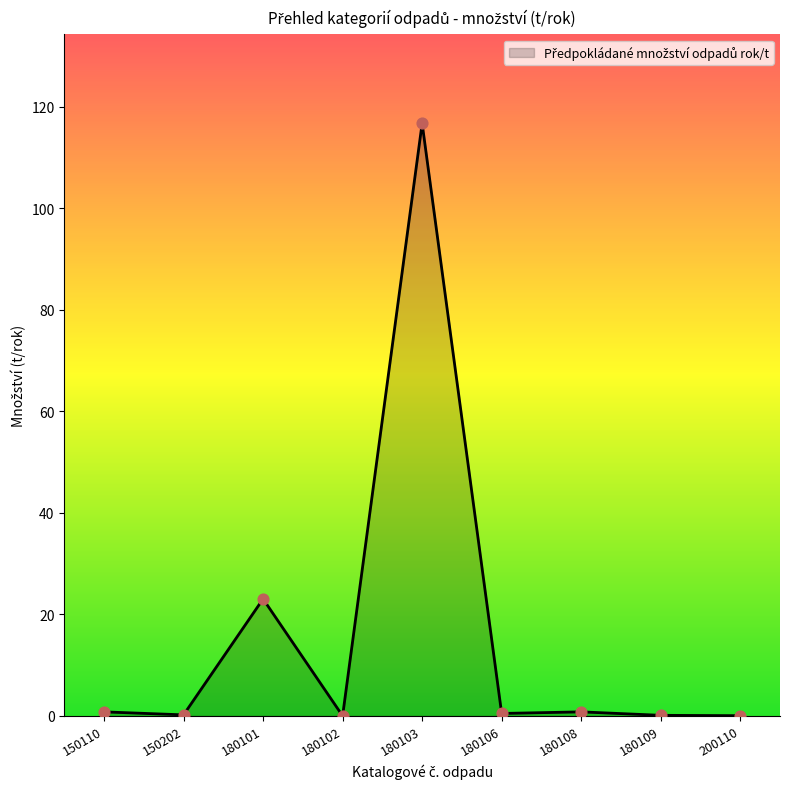

What is the change in value from 180102 to 180109?

+0.1